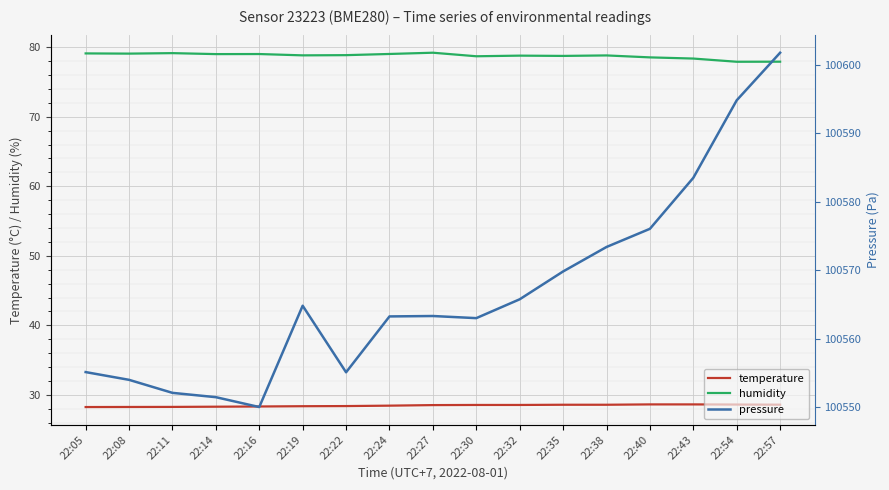

Reading left to right, list all the values displayed in this chart.

temperature: 28.3	28.3	28.3	28.3	28.3	28.4	28.4	28.5	28.5	28.6	28.6	28.6	28.6	28.6	28.6	28.6	28.6
humidity: 79.1	79.1	79.2	79.0	79.0	78.8	78.9	79.0	79.2	78.7	78.8	78.8	78.8	78.5	78.4	77.9	77.9
pressure: 100555.2	100554.0	100552.1	100551.5	100550.1	100564.8	100555.1	100563.3	100563.3	100563.0	100565.8	100569.8	100573.4	100576.1	100583.5	100594.8	100601.8